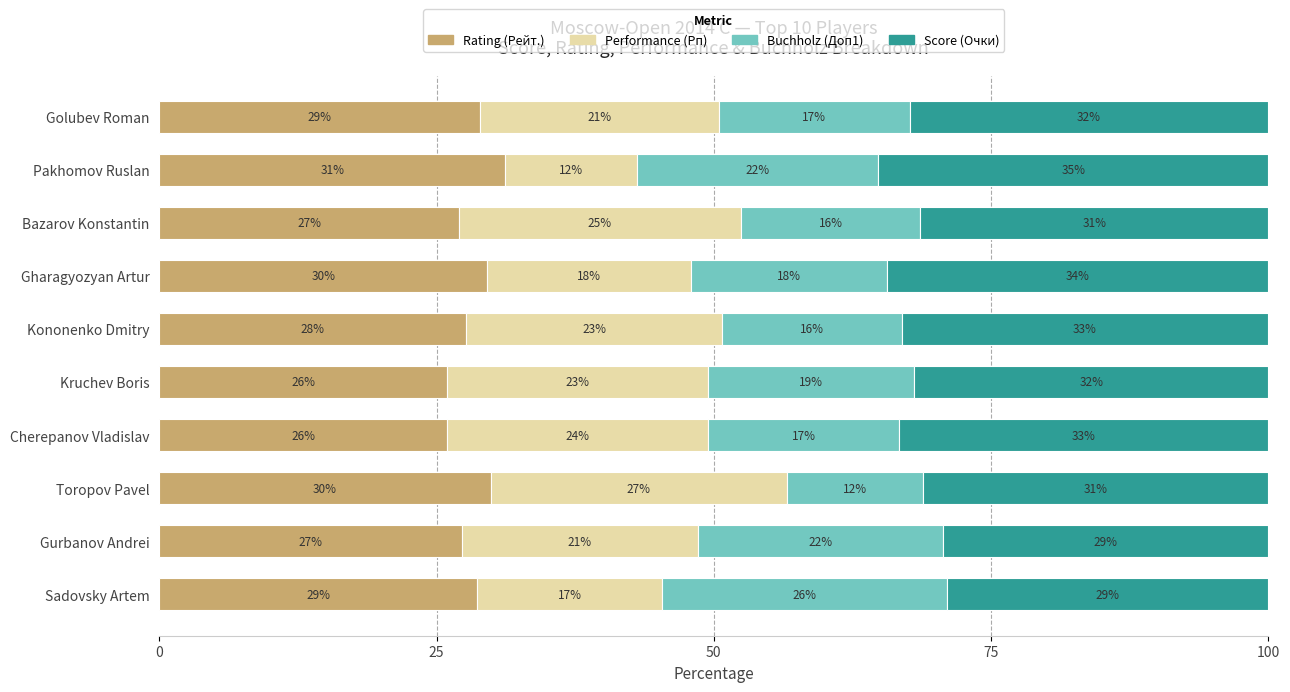

What is the total value across all series at Kononenko Dmitry?

100.0